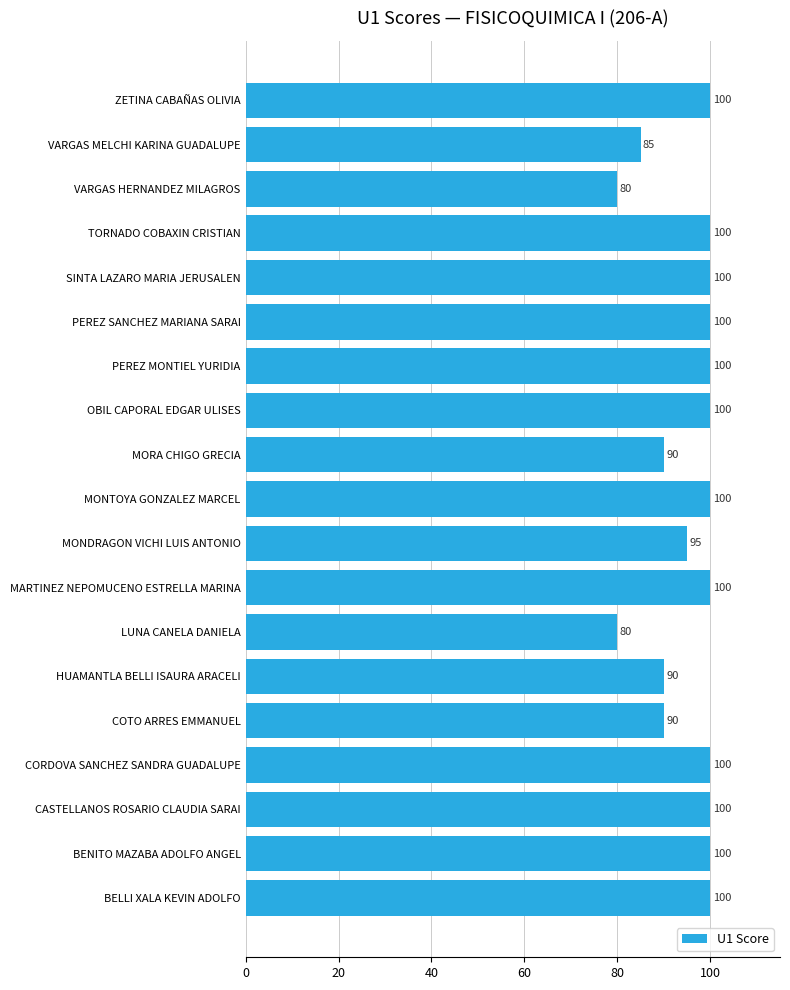

How many data points are less than 100?

7